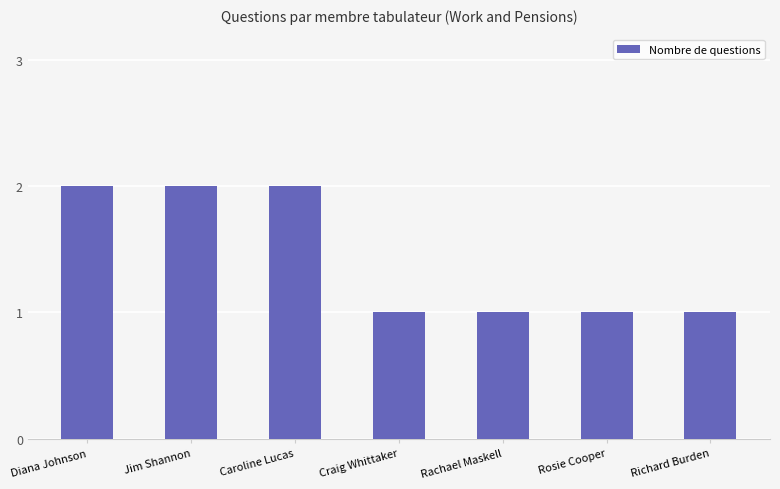

True or false: the data shows 1 at Rachael Maskell.

True